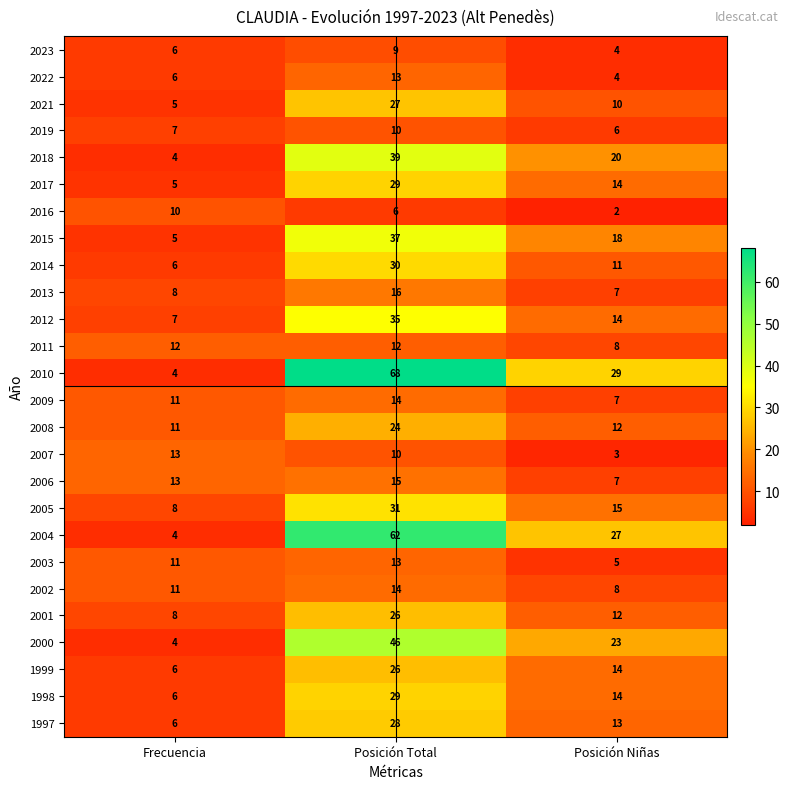

What is the total value across all series at Frecuencia?

197